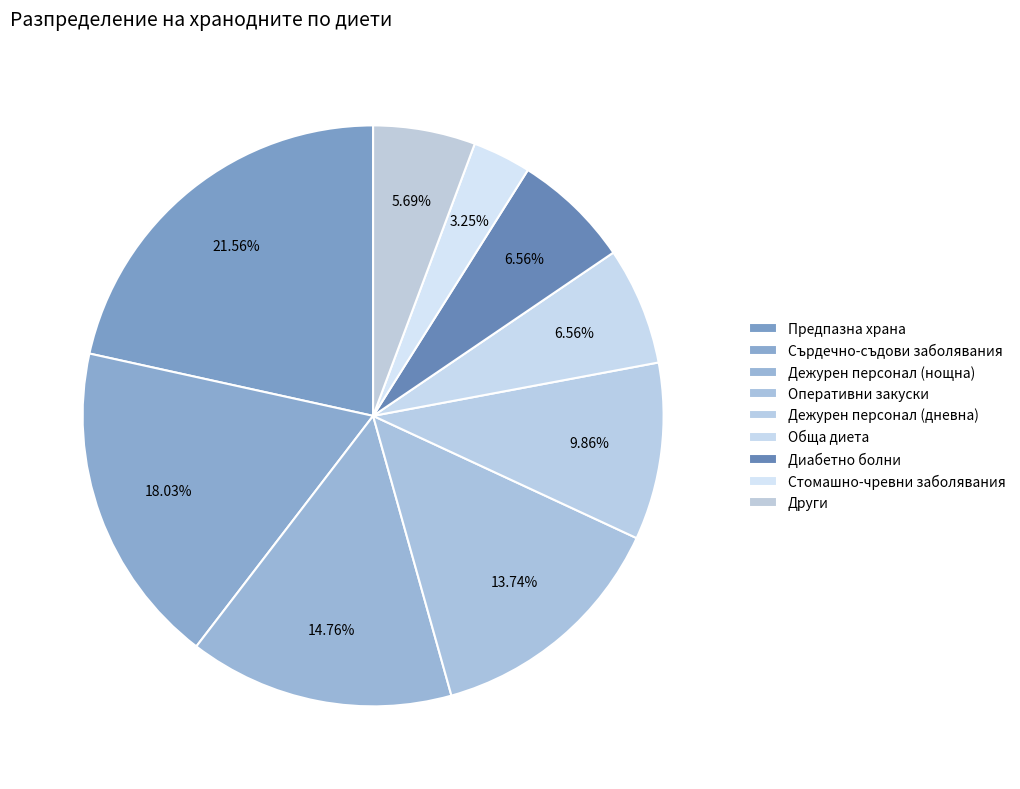

How many slices are in this pie chart?

9